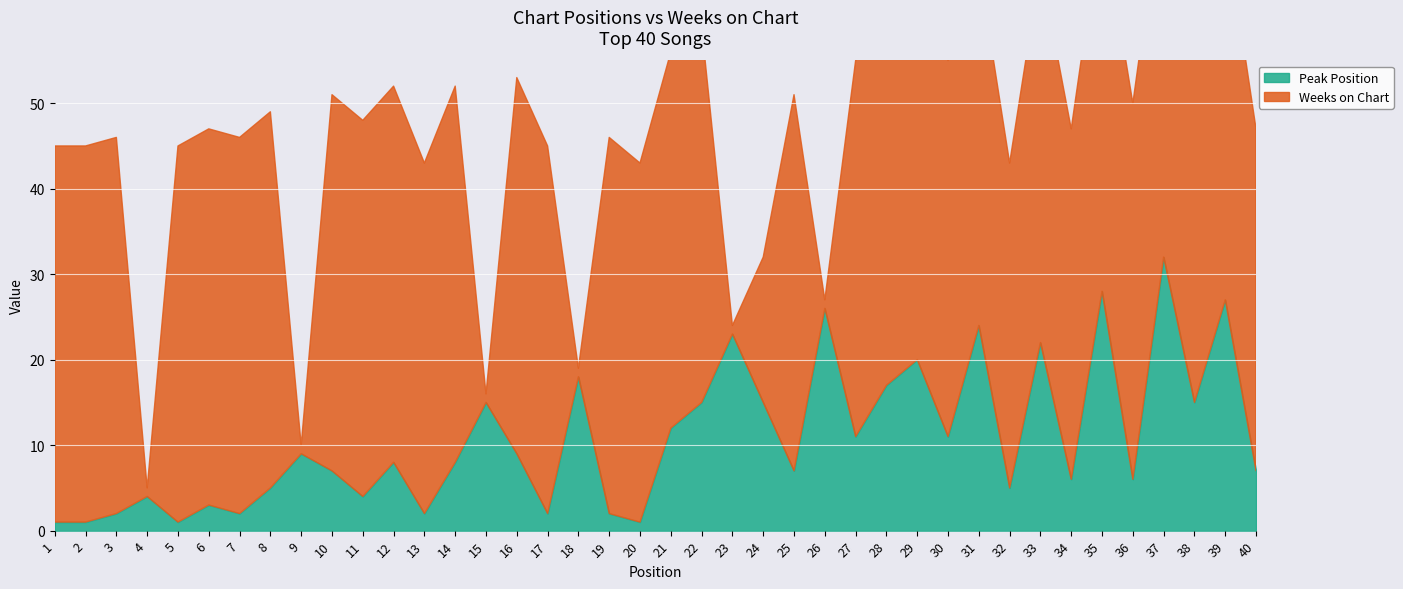

True or false: Weeks on Chart and Peak Position intersect in this chart.

True